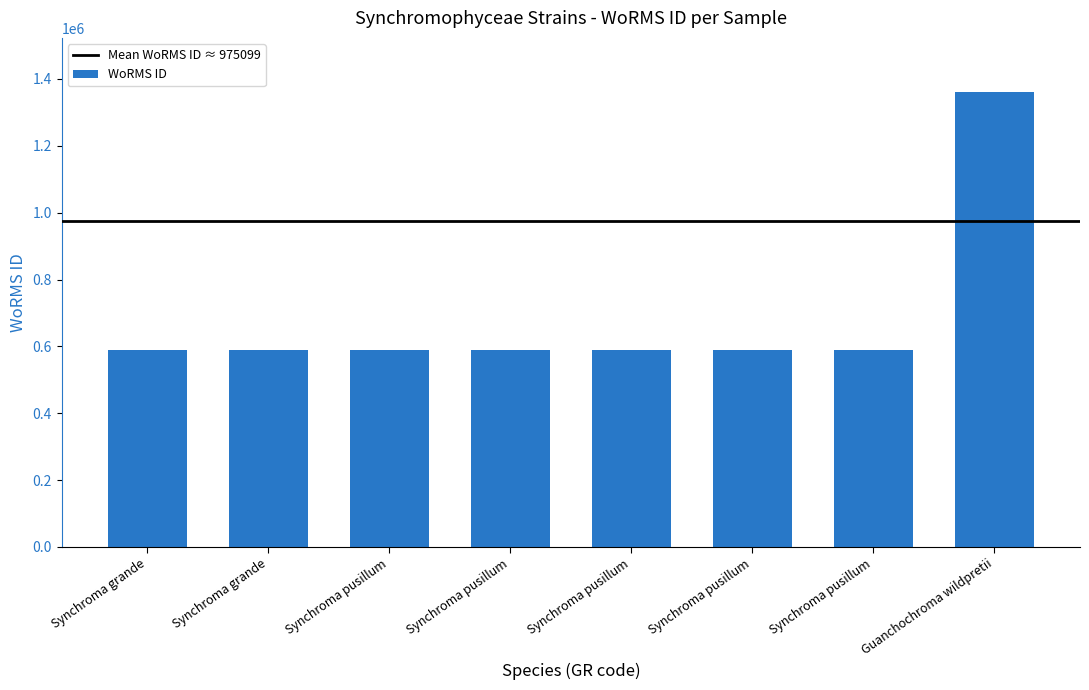

Are the bars grouped side by side (vs. stacked)?

No